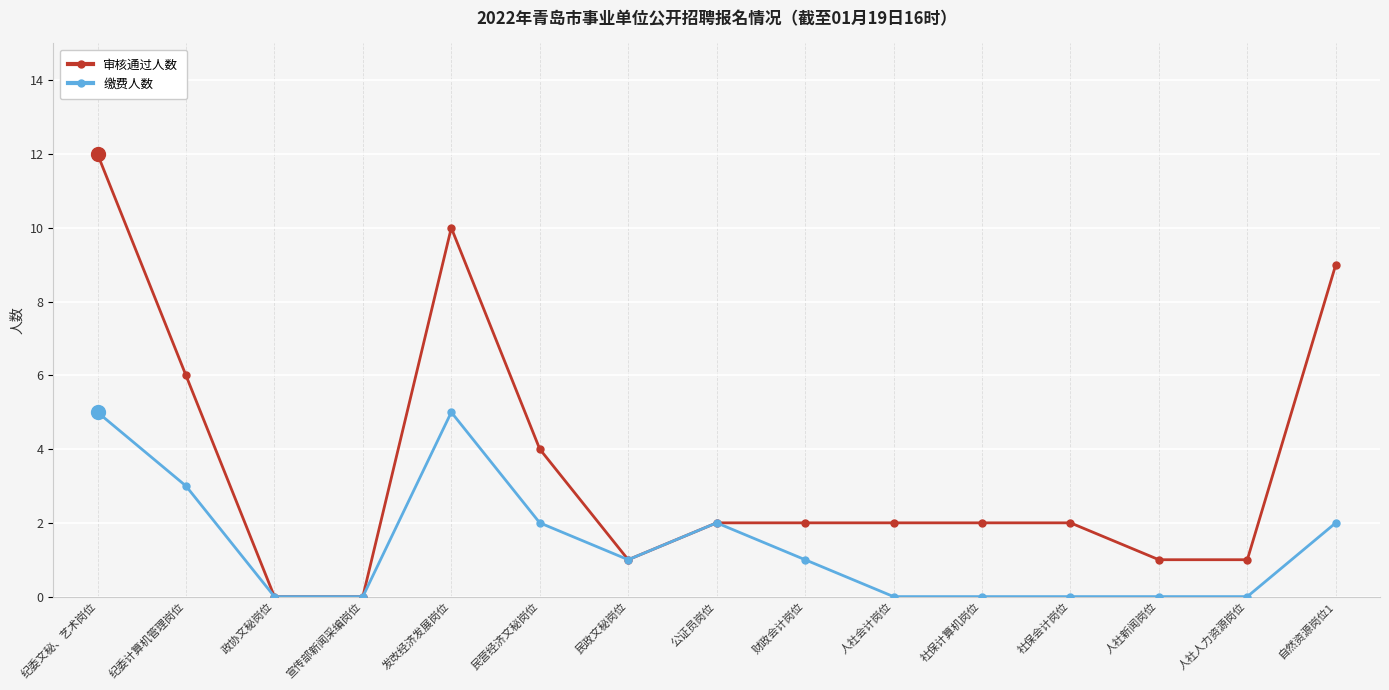

True or false: 审核通过人数 has more than 0 points higher than both neighbors.

True